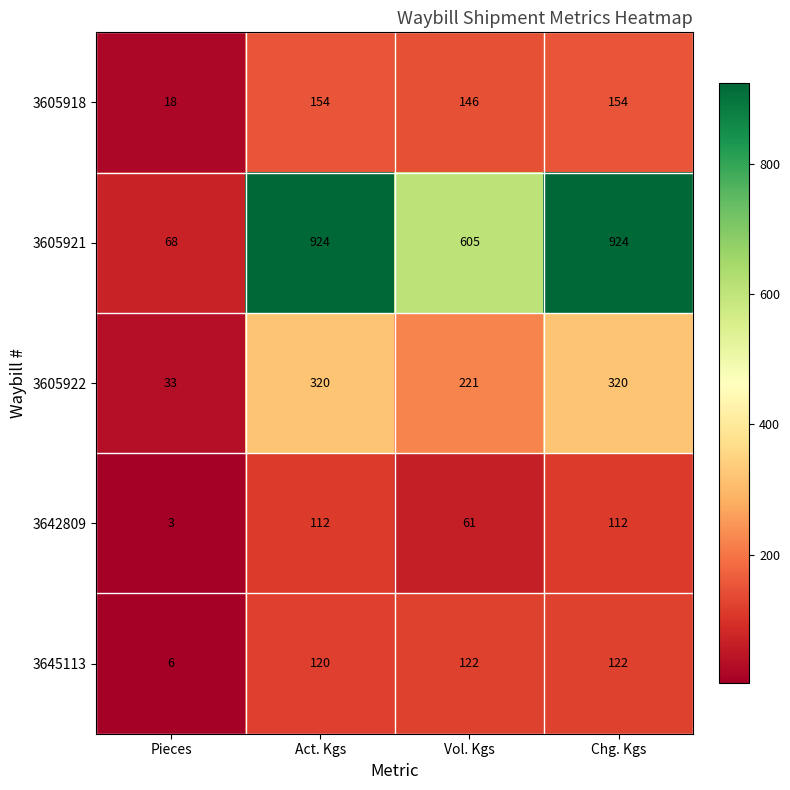

Between Act. Kgs and Vol. Kgs, which series saw the biggest shift?

3605921